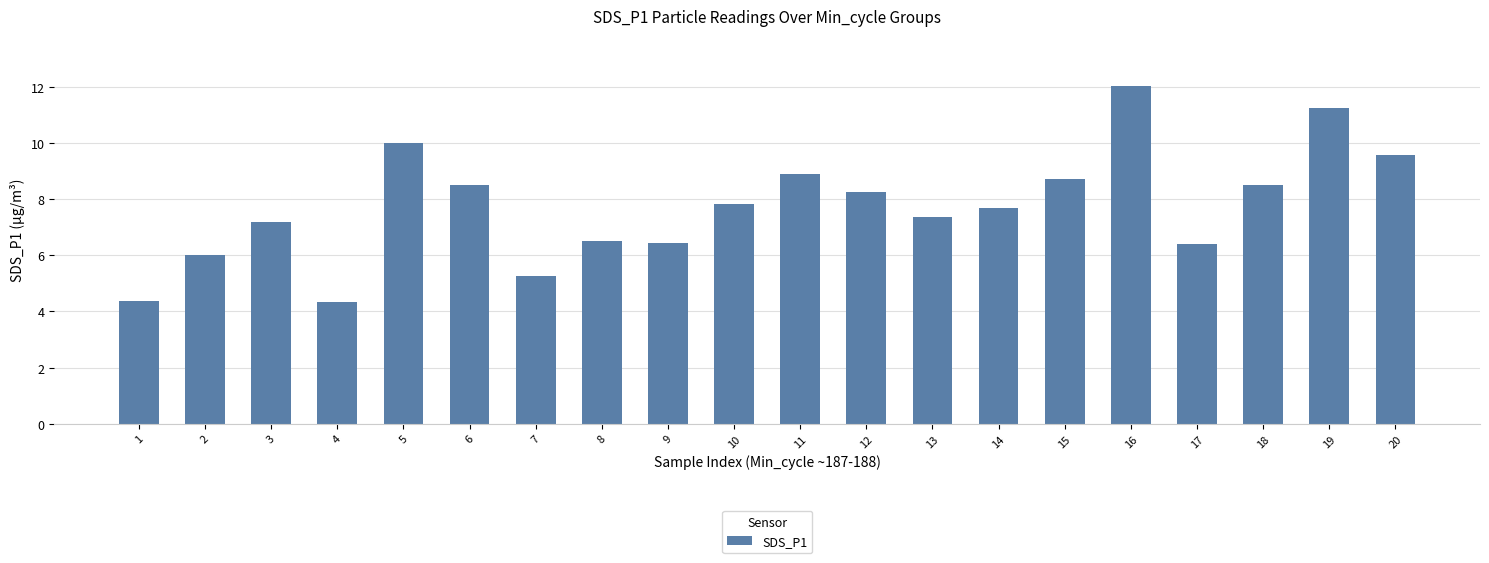

What is the difference between the maximum and minimum values?

7.7